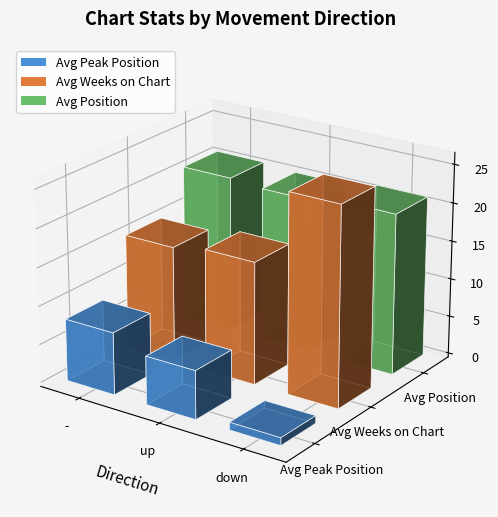

True or false: Avg Weeks on Chart has a value of 23.1 at up.

False